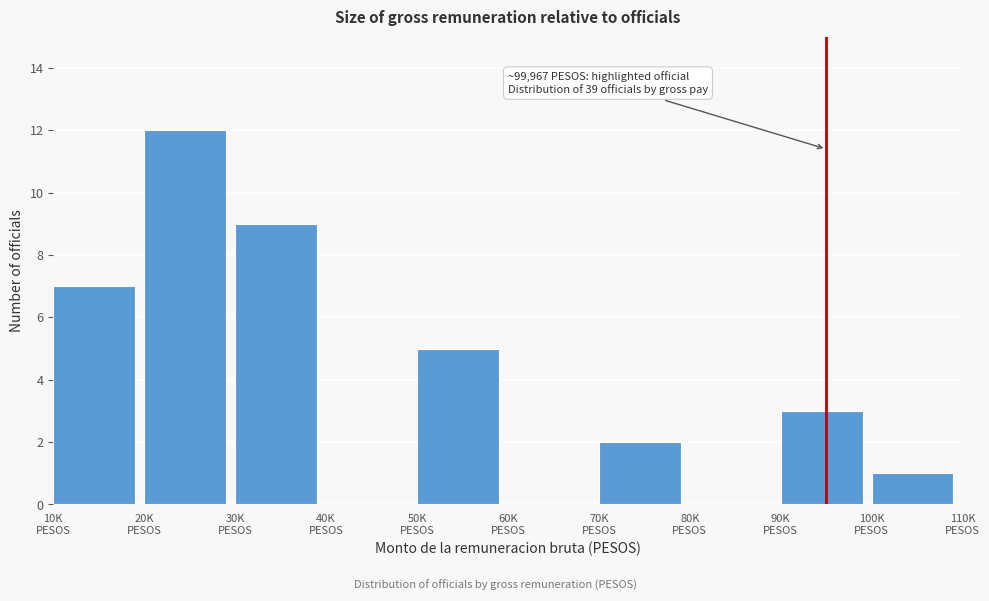

What is the greatest value displayed?

12